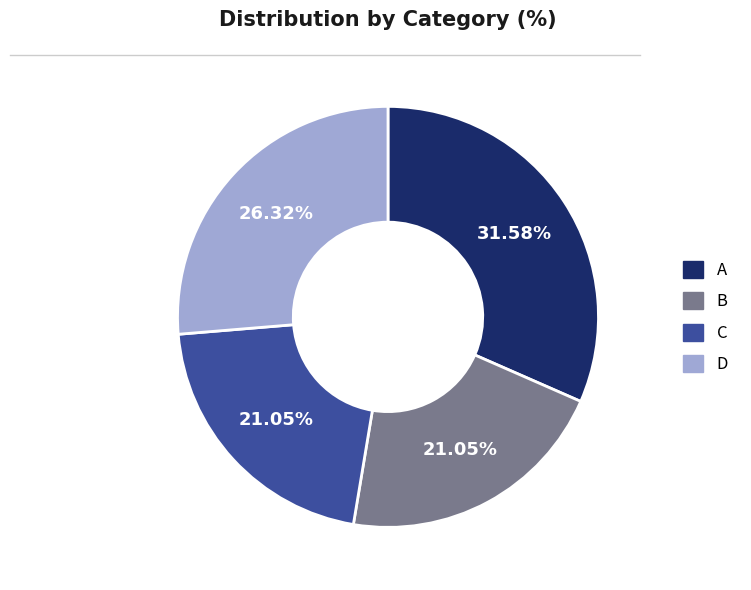

Between B and D, which is larger?

D